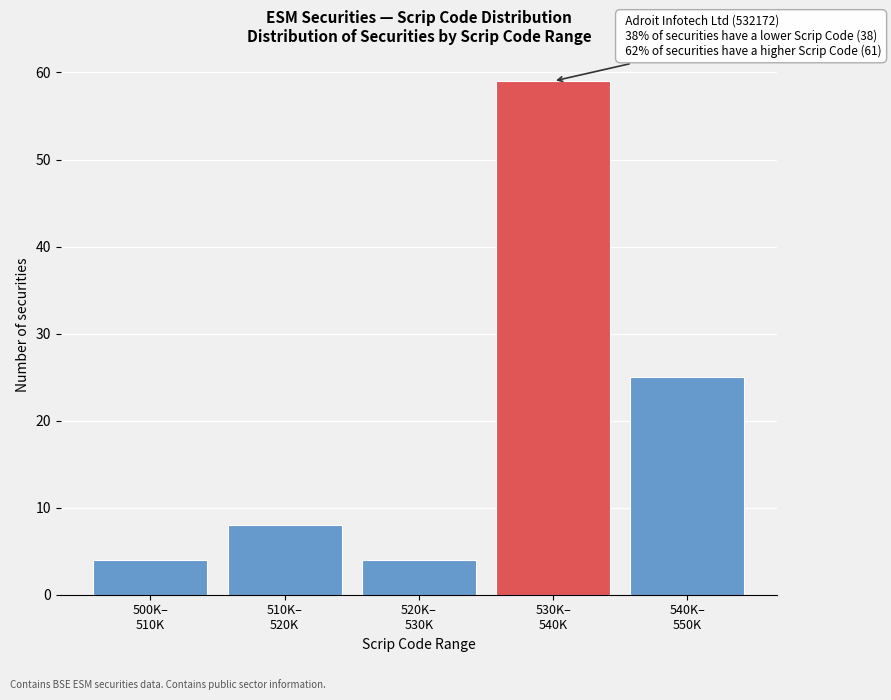

Reading right to left, list all the values displayed in this chart.

25	59	4	8	4